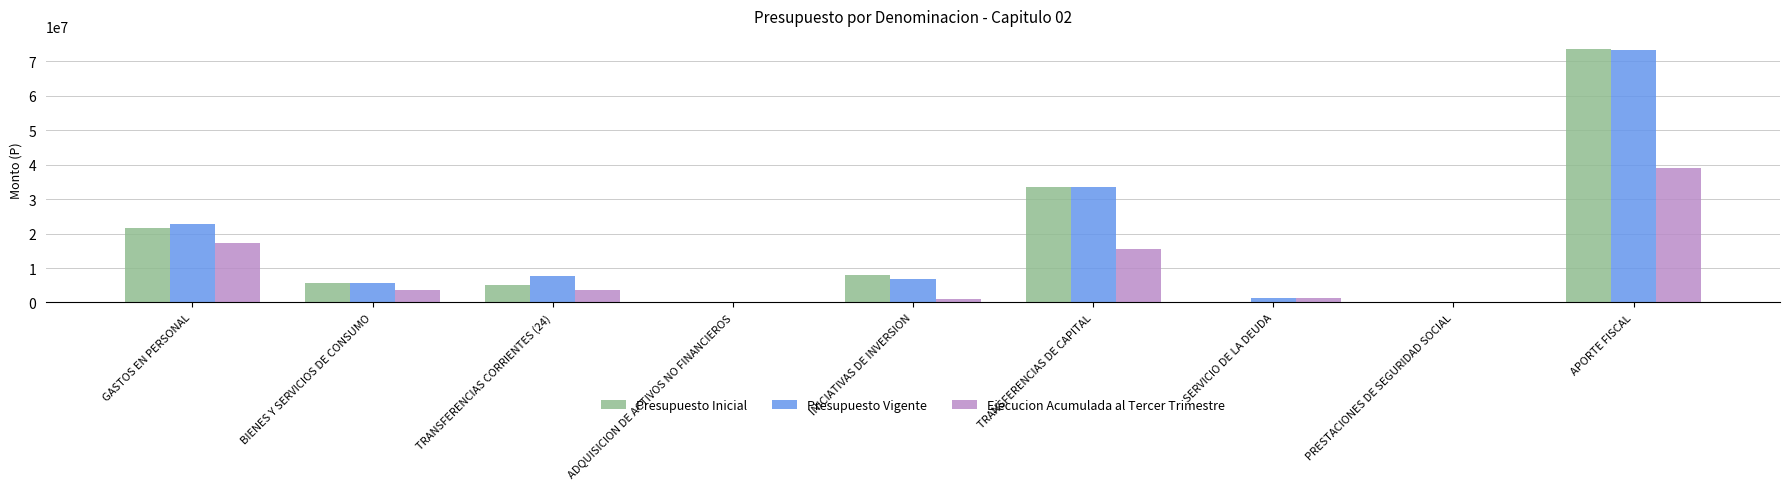

Is the value of Presupuesto Vigente at INICIATIVAS DE INVERSION greater than the value of Presupuesto Inicial at ADQUISICION DE ACTIVOS NO FINANCIEROS?

Yes